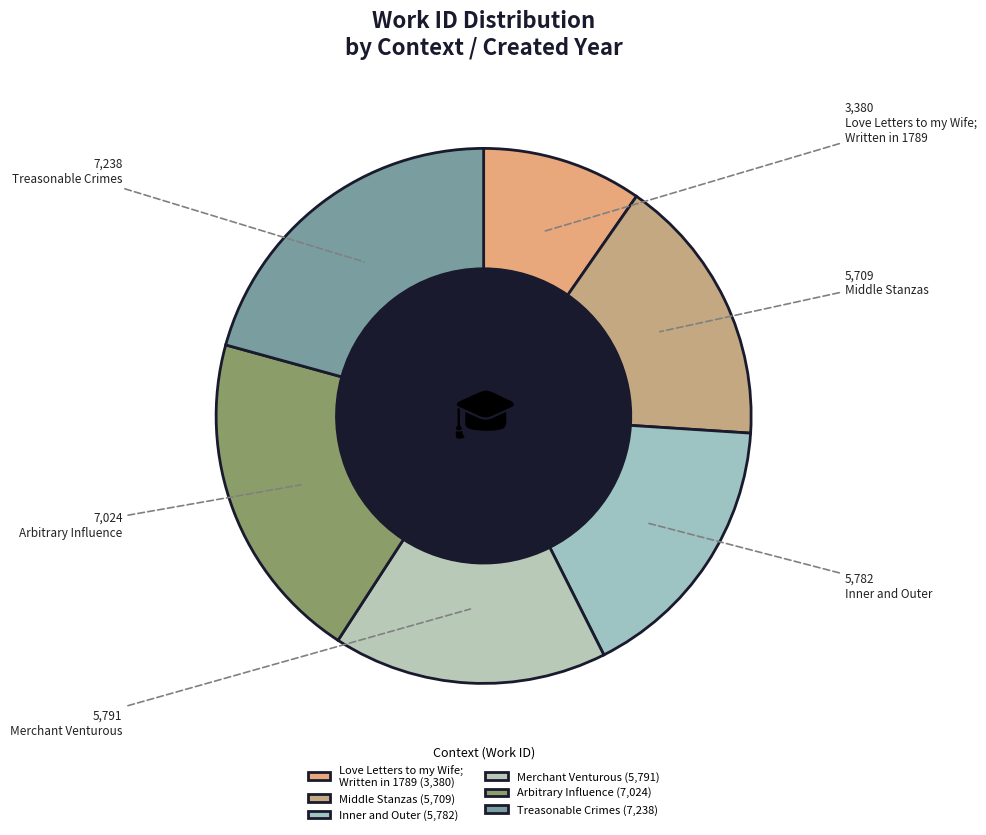

What percentage do Arbitrary Influence and Treasonable Crimes together represent?

40.8%